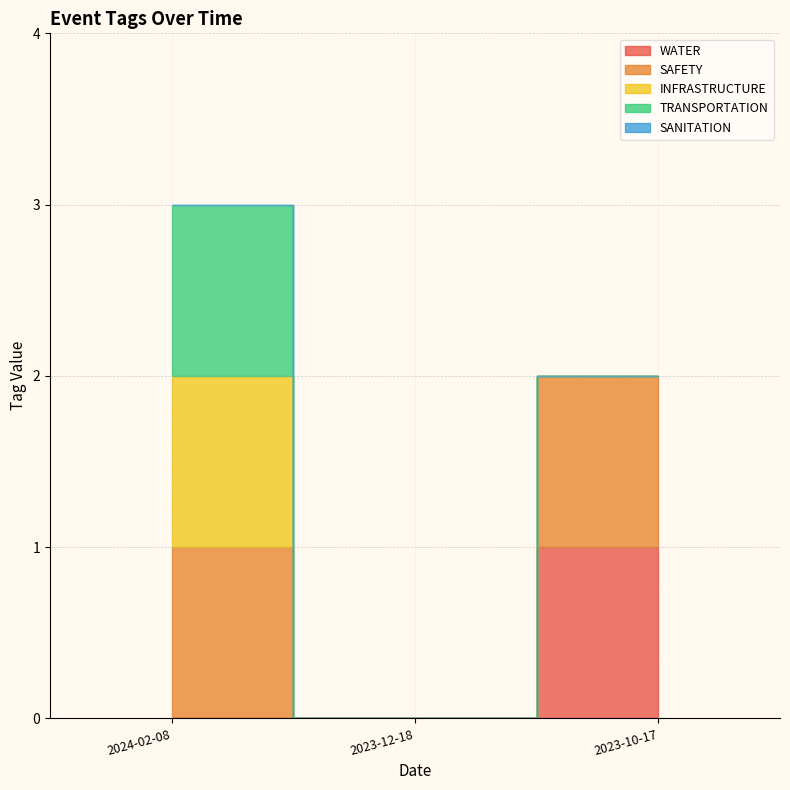

How many lines are shown in the chart?

5